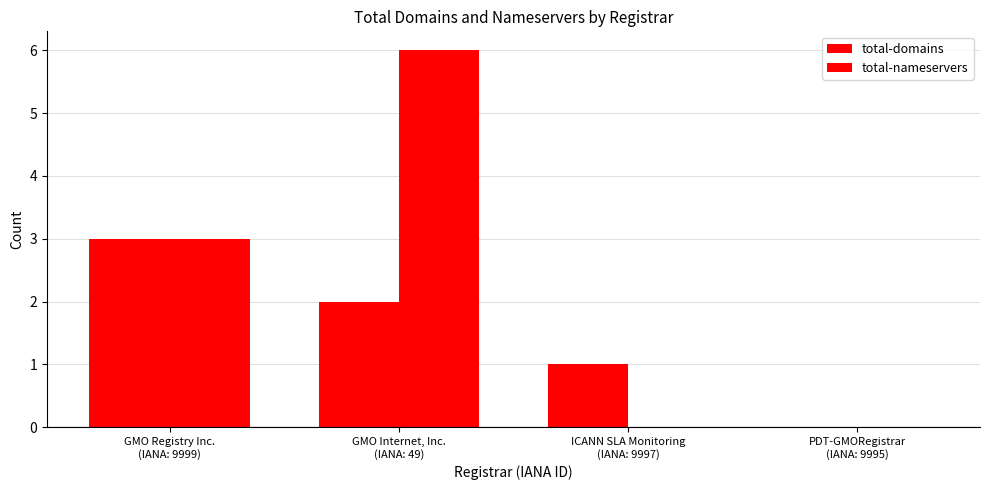

What is the label of the 2nd bar from the right?

ICANN SLA Monitoring
(IANA: 9997)